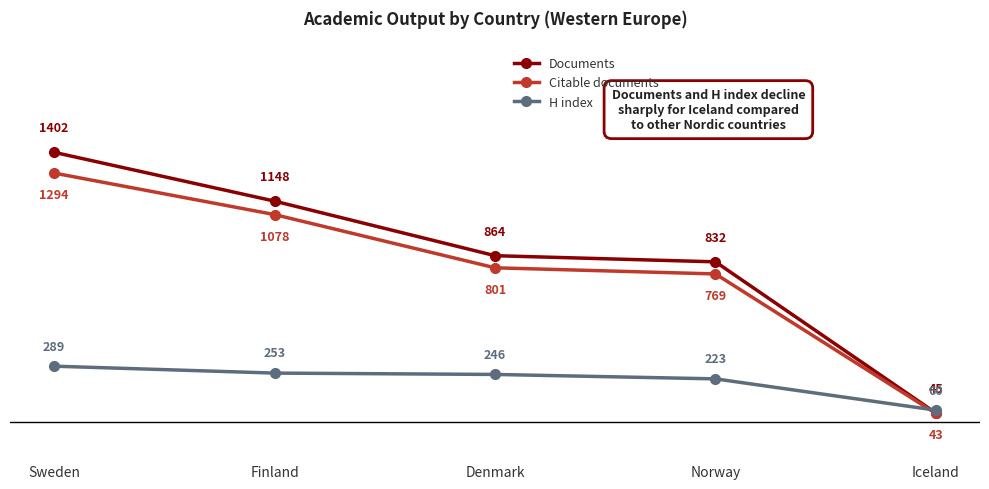

Reading left to right, transcribe all the data shown in this chart.

Documents: 1402	1148	864	832	45
Citable documents: 1294	1078	801	769	43
H index: 289	253	246	223	60